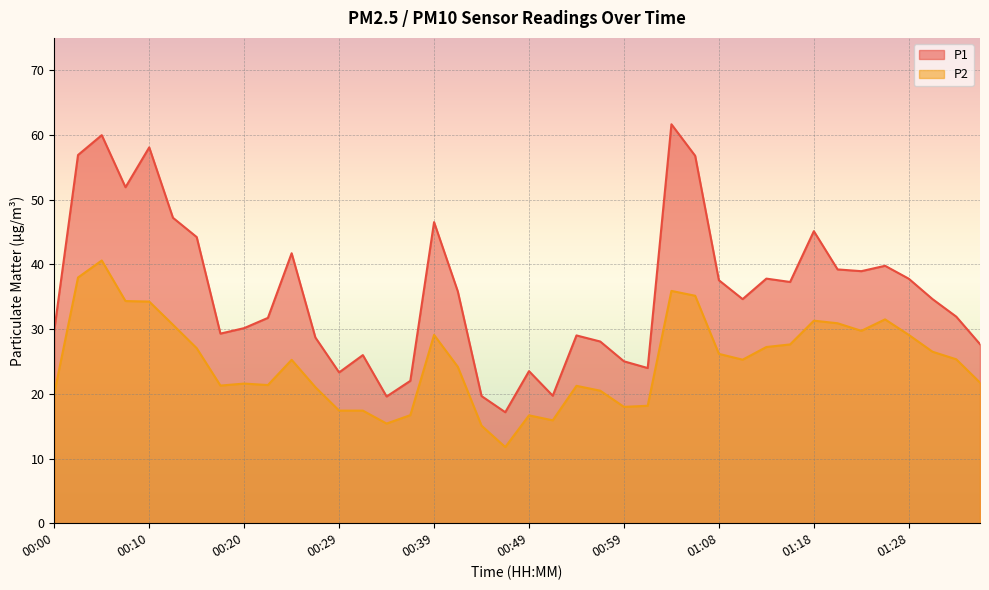

What is the approximate value of P1 at 01:23?

39.0